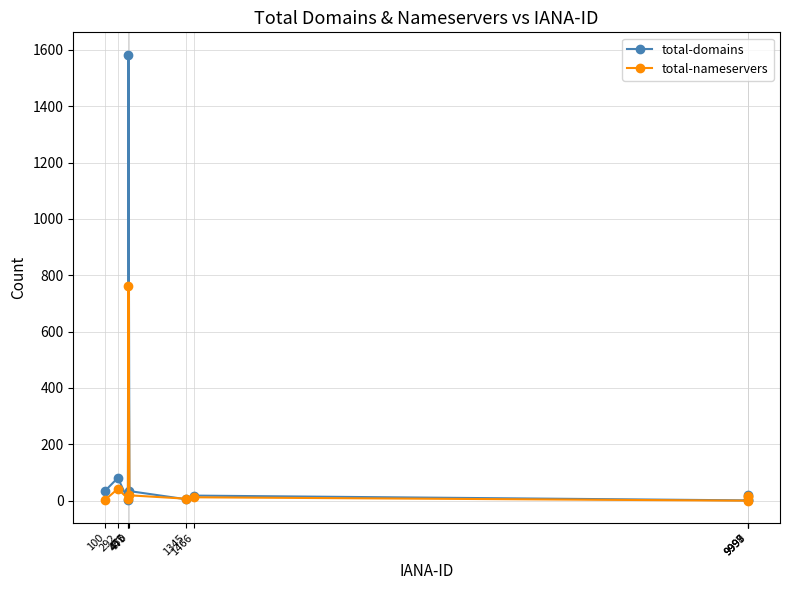

Which series has the largest total across all categories?

total-domains